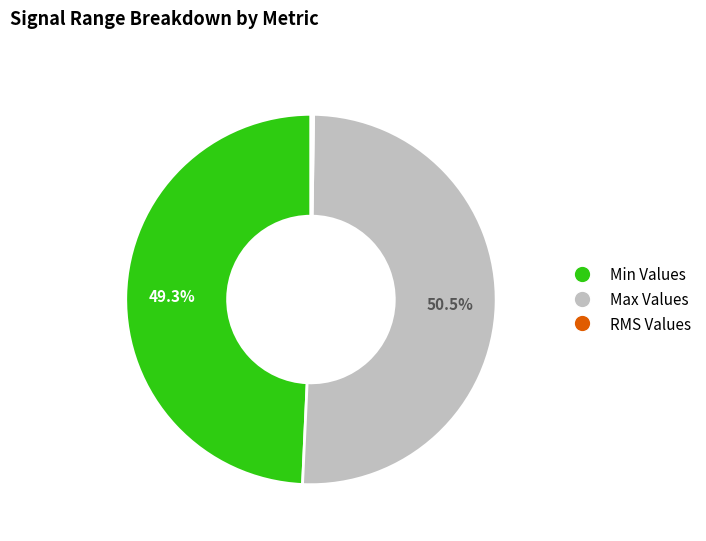

Is there a majority slice in this chart?

Yes